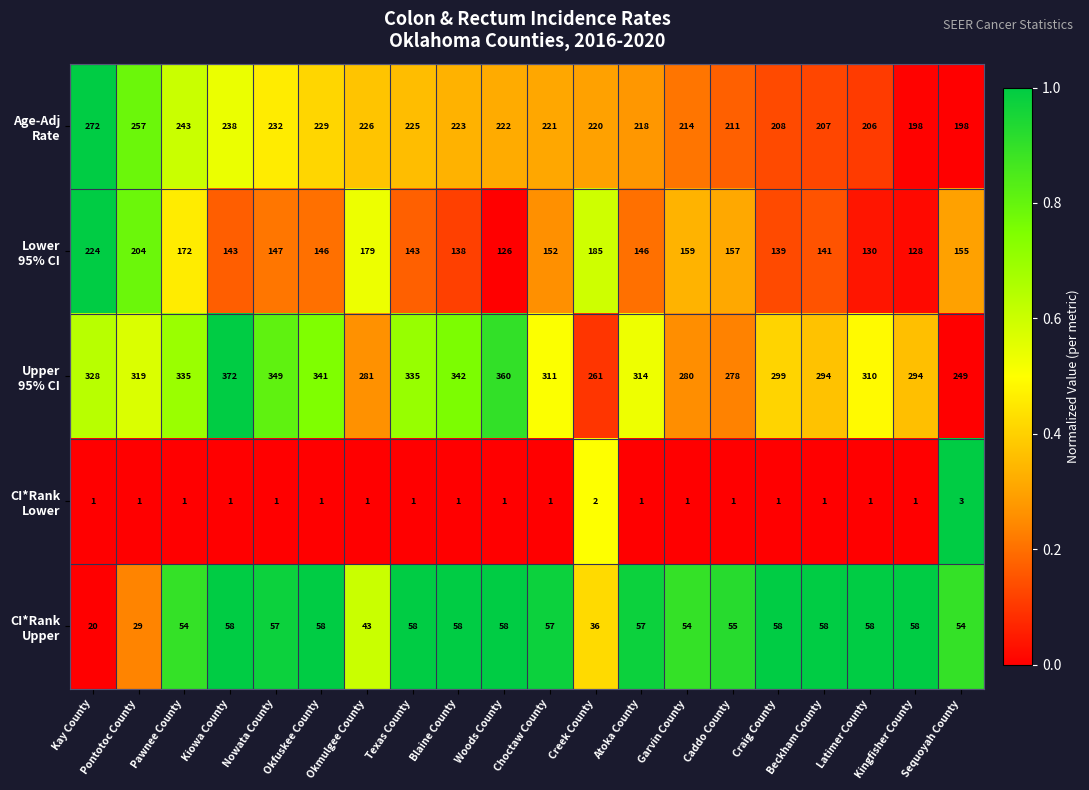

What is the spread (max minus min) of values at Choctaw County?

310